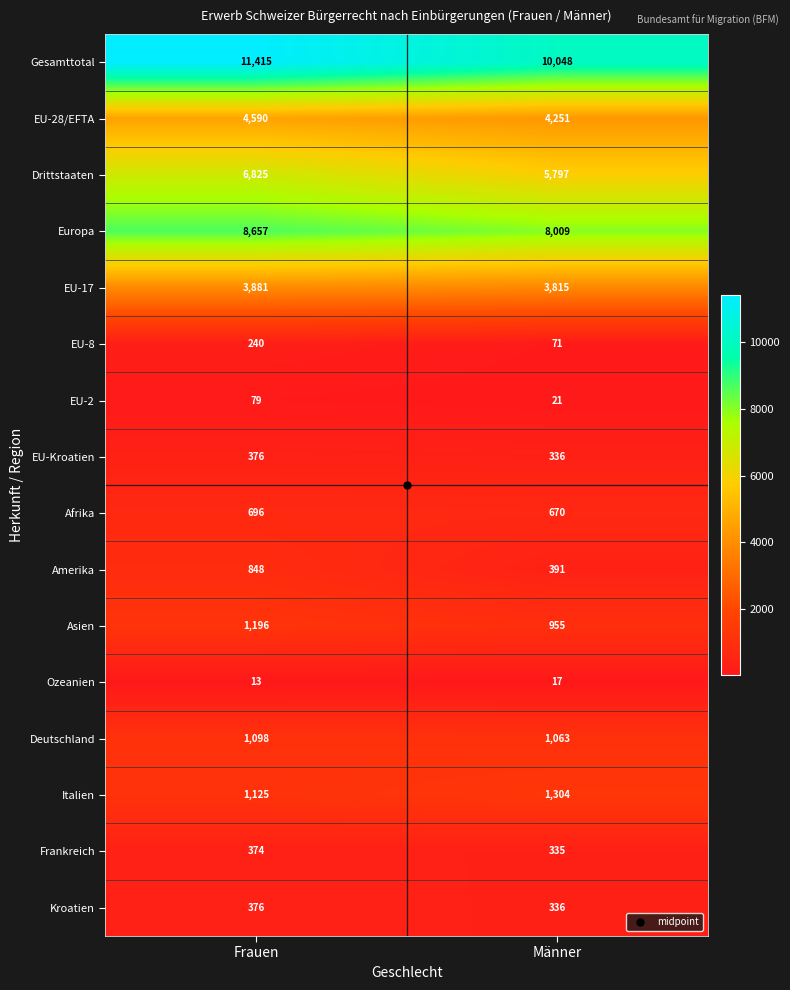

What is the difference between the maximum and minimum values in the EU-8 series?

169